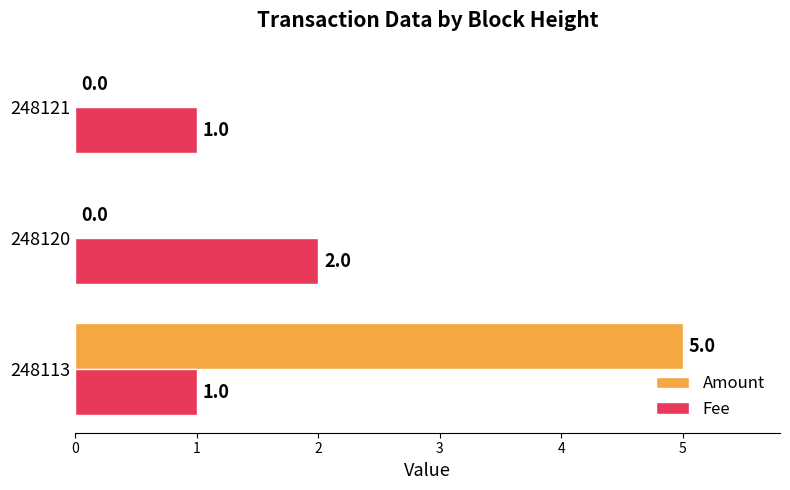

What is the highest value of the Fee series?

2